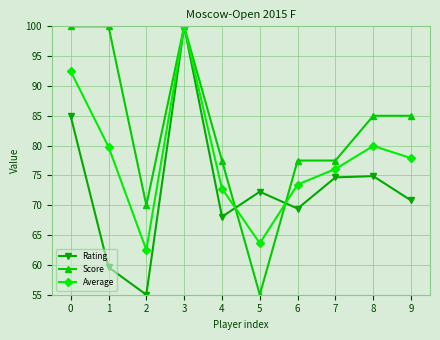

What is the value of the Score point at the 5th from the left?

77.5